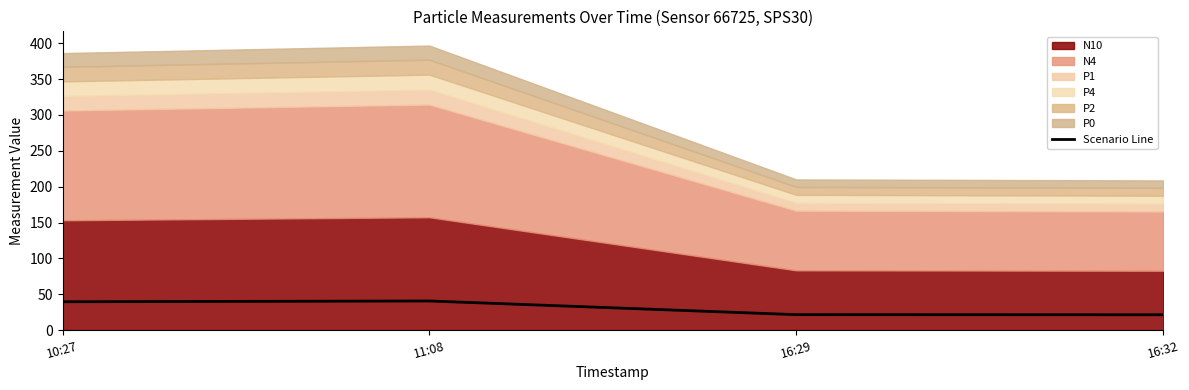

How many values are below 39?

2